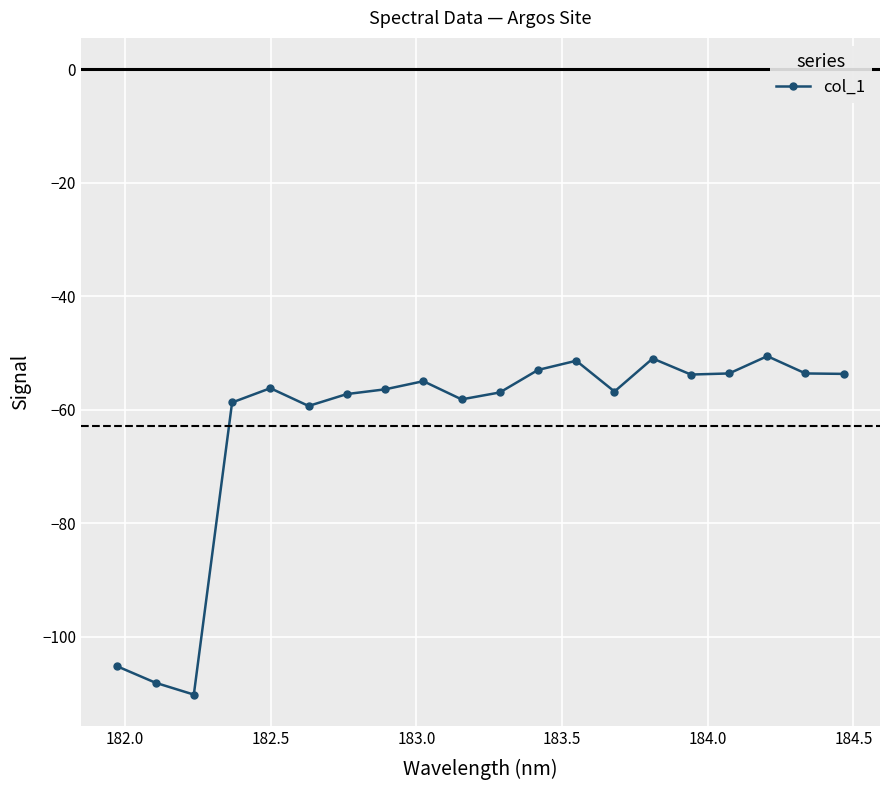

True or false: there are more than 2 points higher than both neighbors.

True